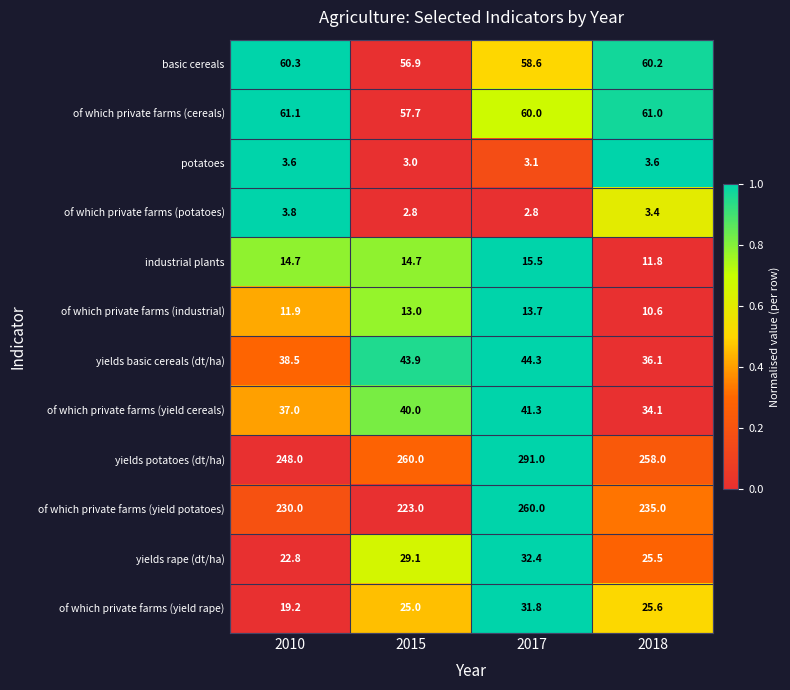

Which series has the largest range (max minus min)?

yields potatoes (dt/ha)